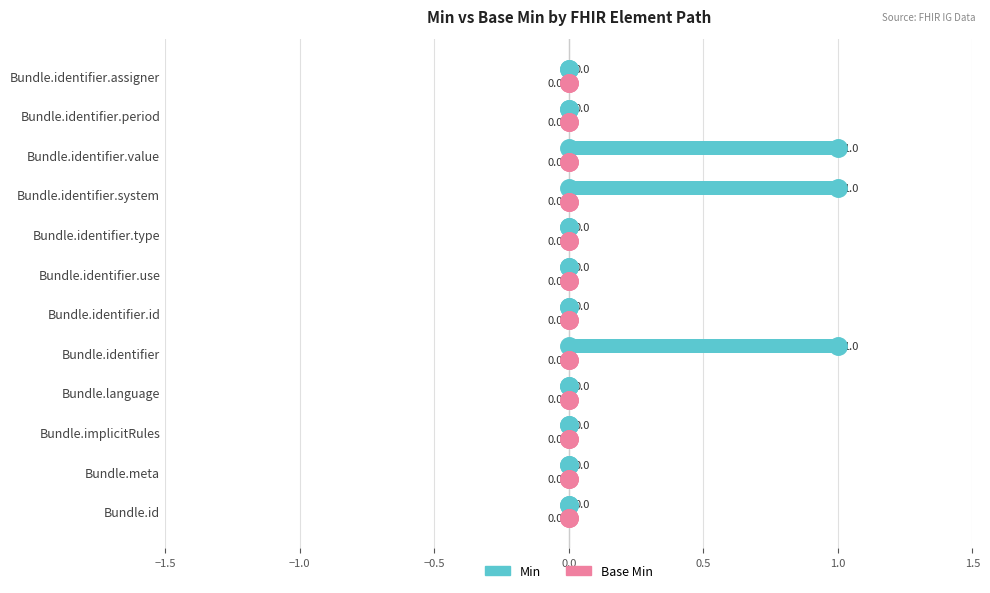

What is the change in value from Bundle.id to Bundle.identifier.system?

+1